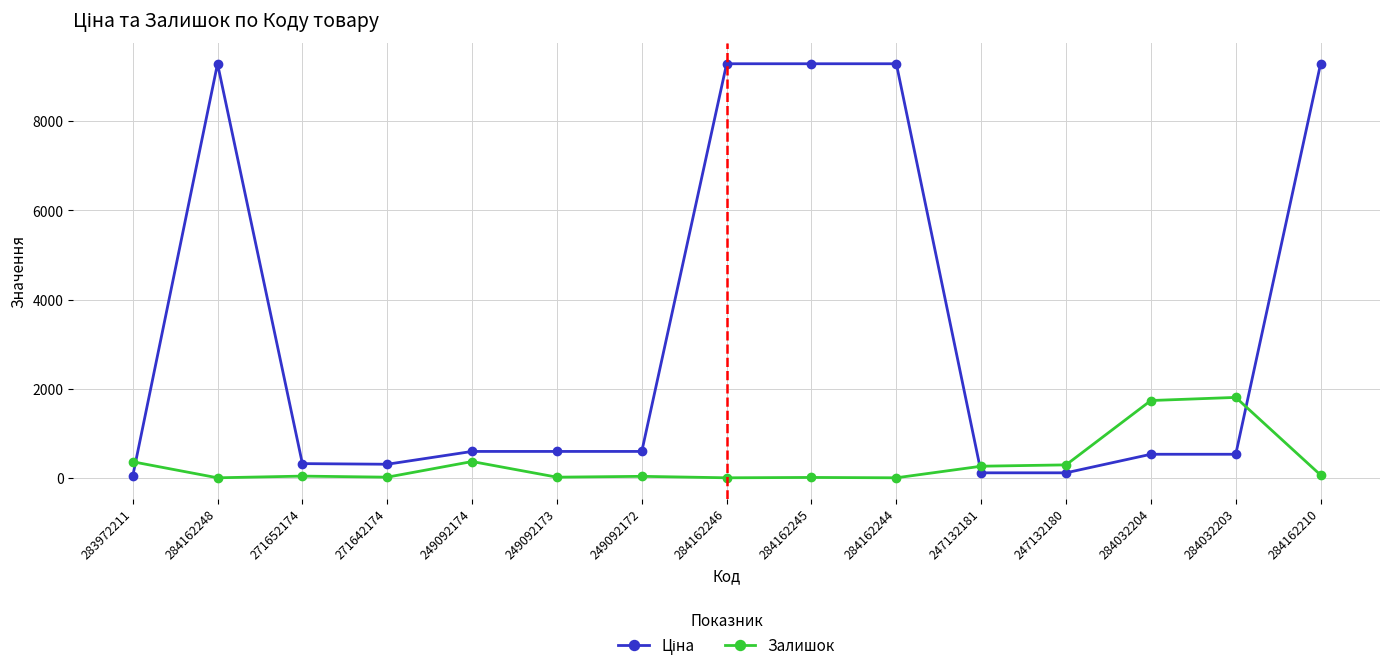

What is the label of the 15th point from the left?

284162210